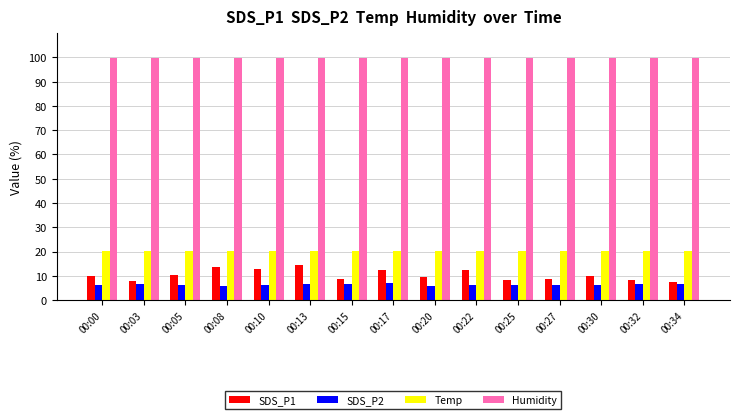

Which series has the largest total across all categories?

Humidity